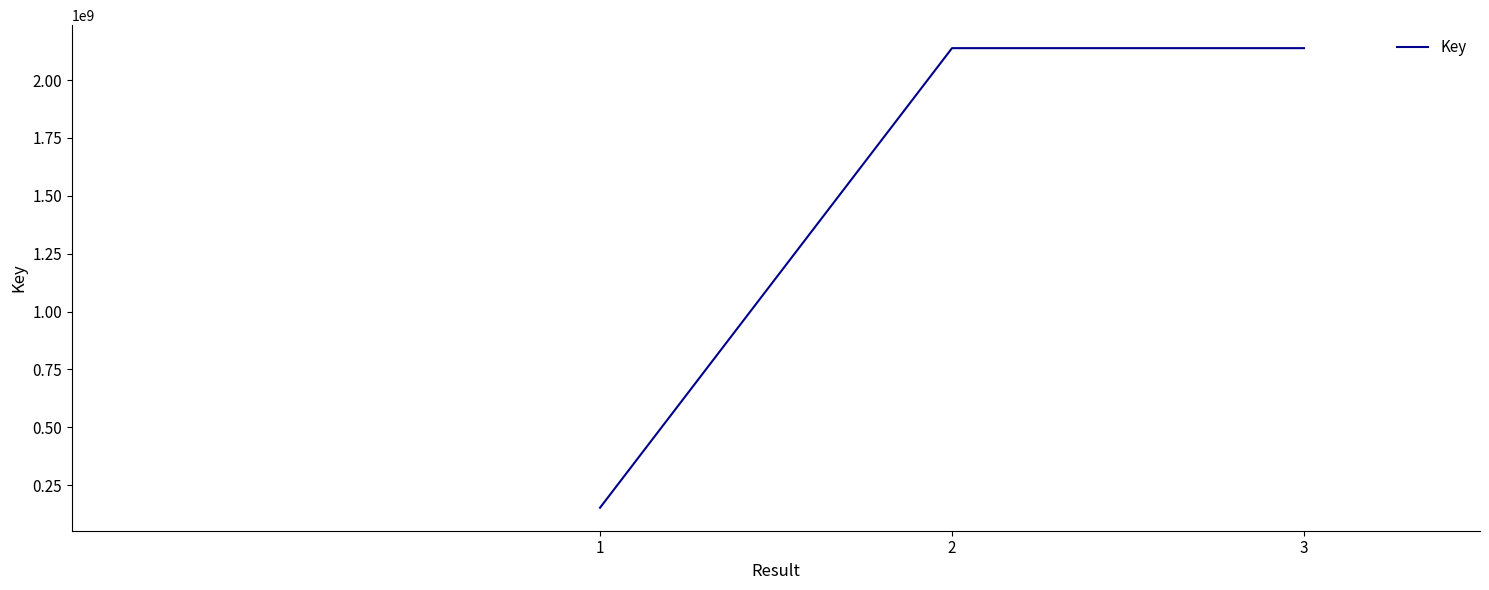

Is it true that the value at 3 is 2917593918?

False